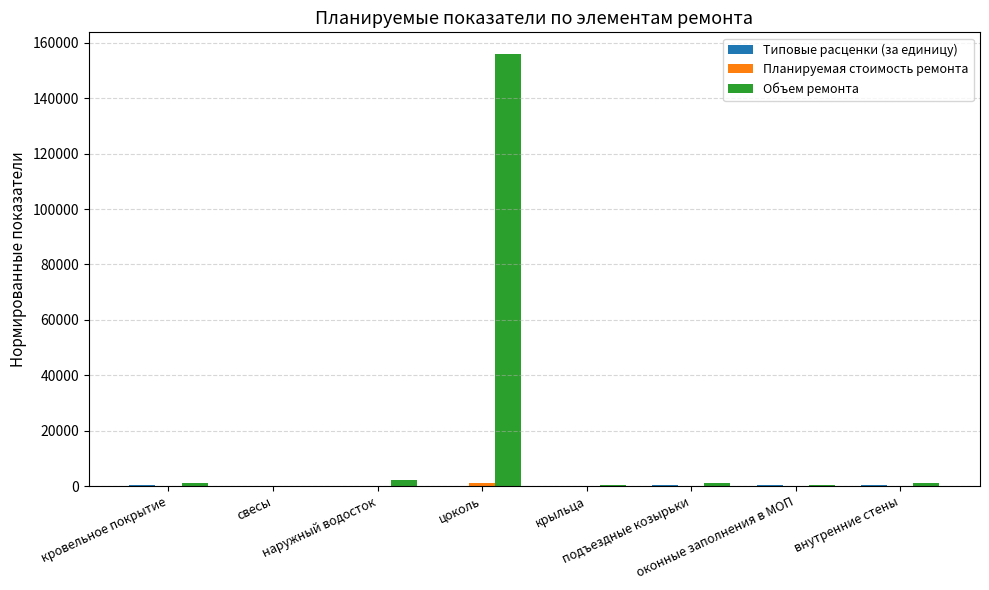

How many categories are shown in the chart?

8